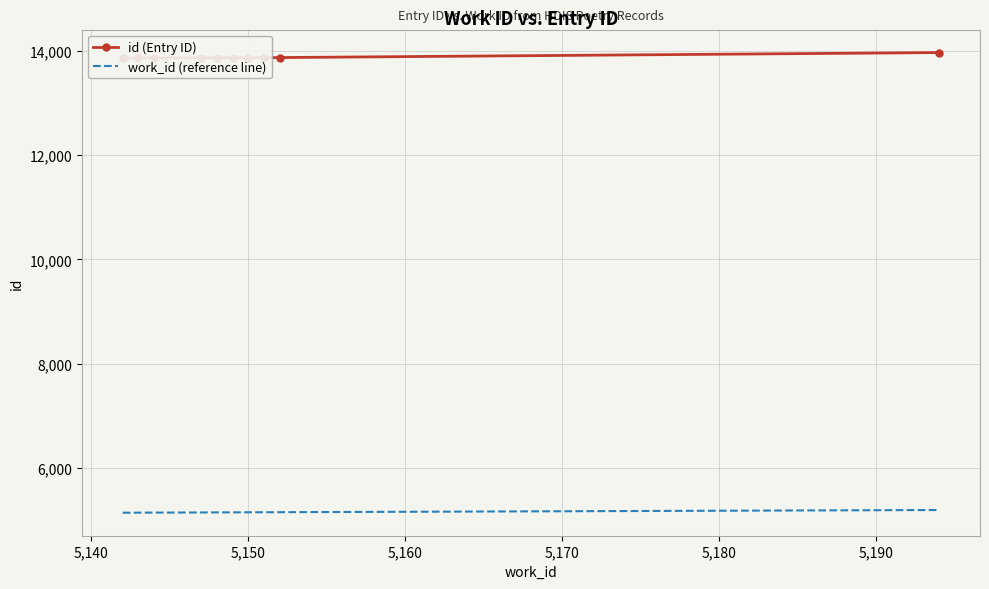

What is the lowest value of the work_id (reference line) series?

5142